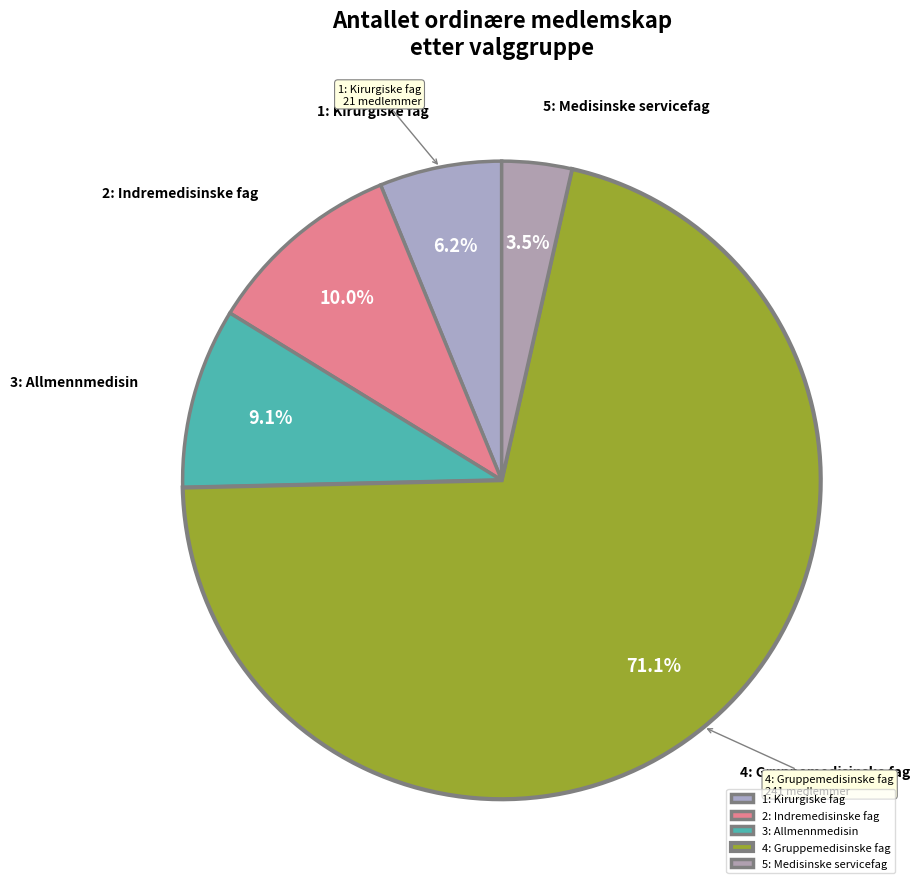

What percentage is the 4: Gruppemedisinske fag slice, to the nearest percent?

71%